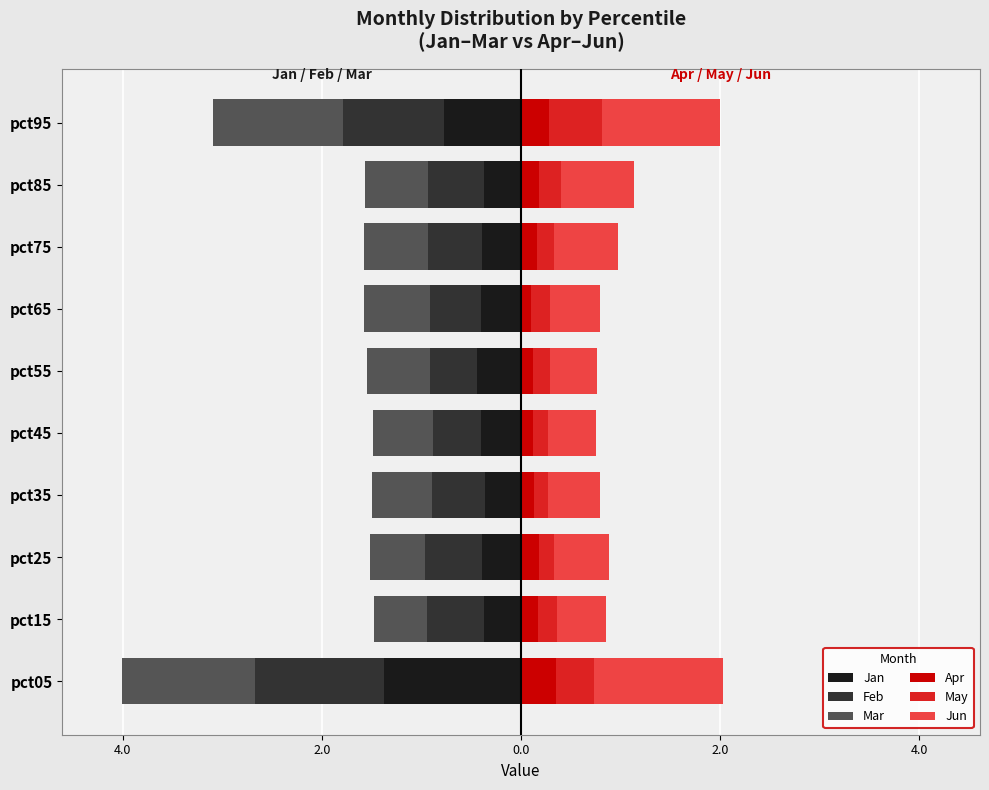

What are all the series names shown in the legend?

Jan, Feb, Mar, Apr, May, Jun